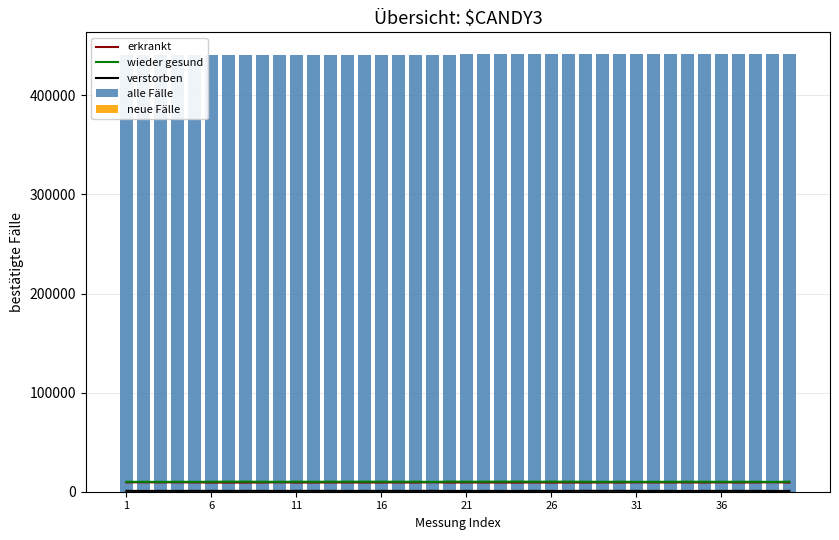

What is the maximum value for erkrankt?

9575